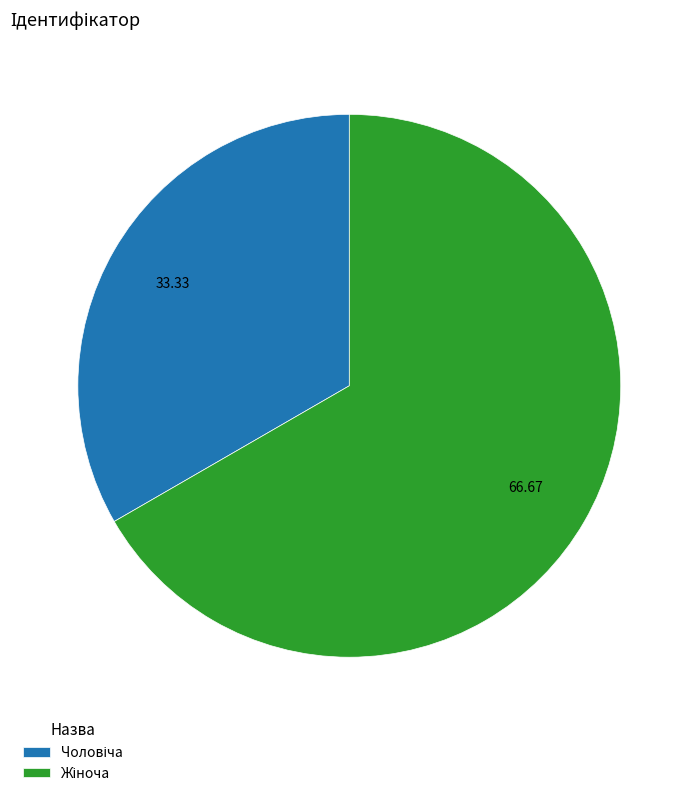

Does any single category account for the majority?

Yes